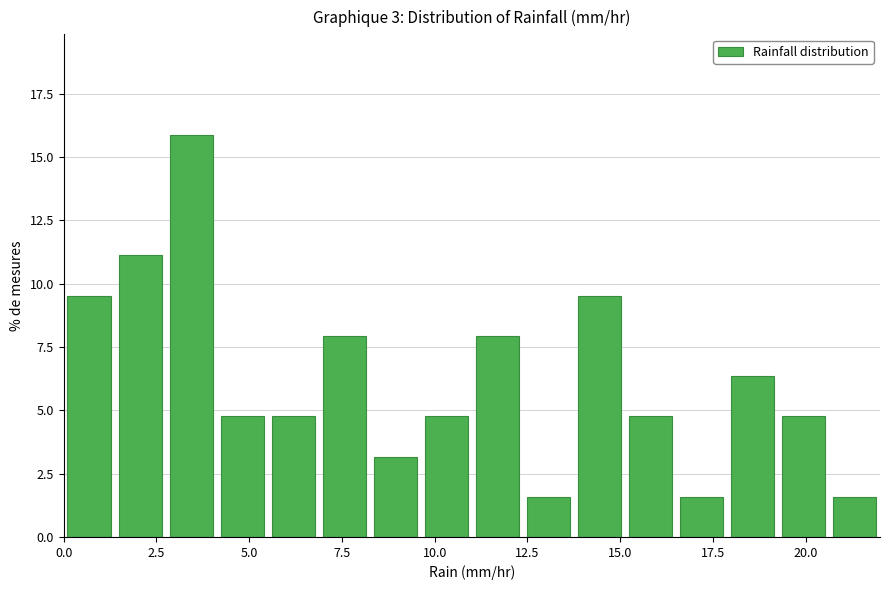

Read against the x-axis, roughly where is the centre of the tallest bar?

3.5